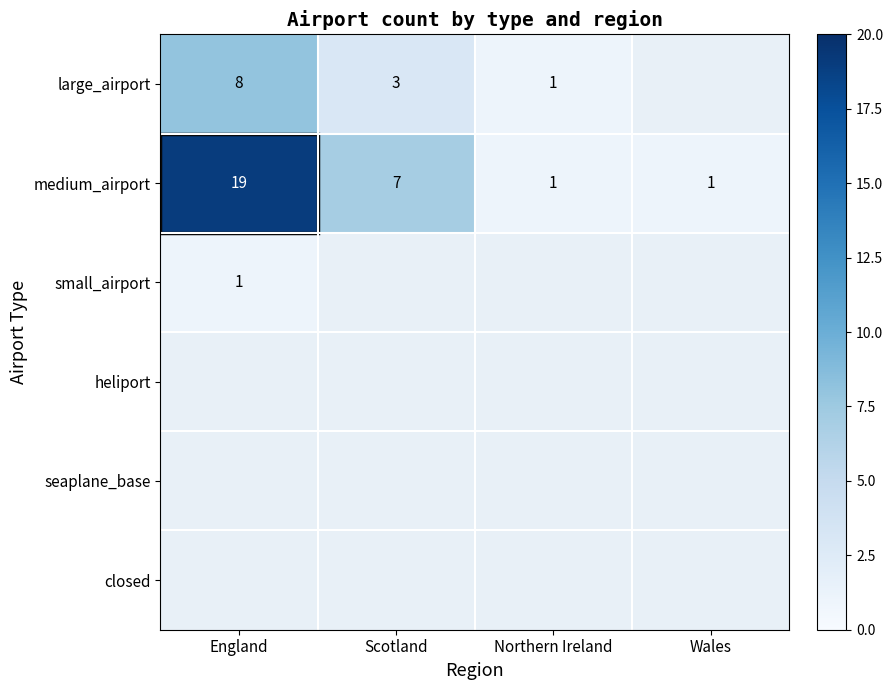

The large_airport series shows 5 at England. True or false?

False